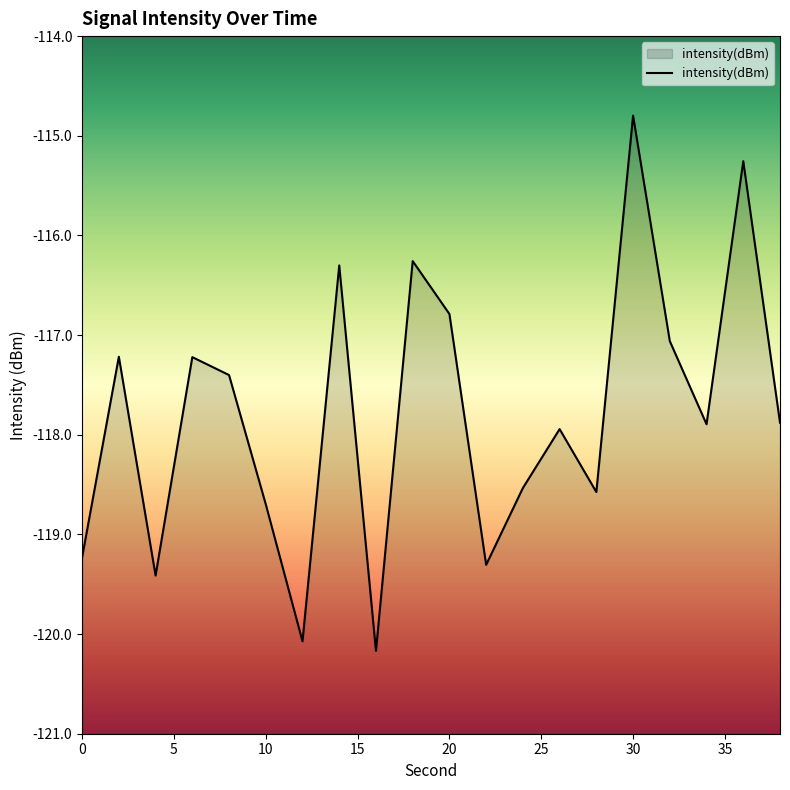

List the labels in order of value, smallest first.

16, 12, 4, 22, 0, 10, 28, 24, 26, 34, 38, 8, 6, 2, 32, 20, 14, 18, 36, 30